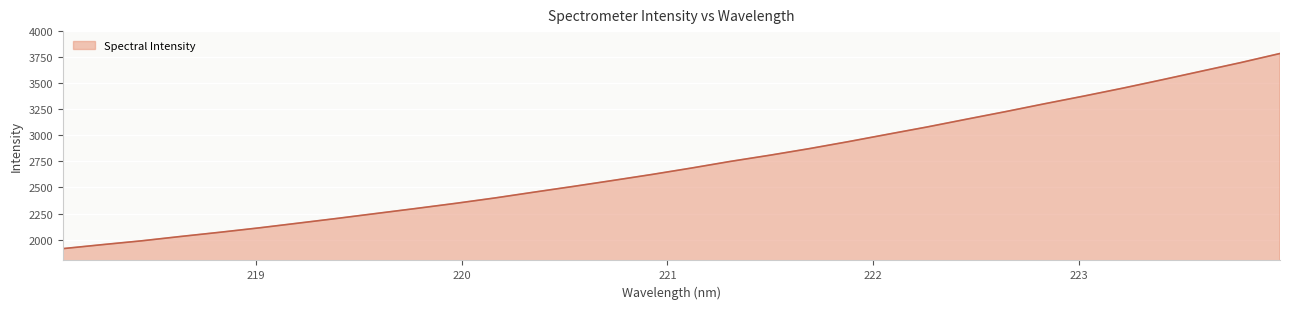

How many lines are shown in the chart?

1